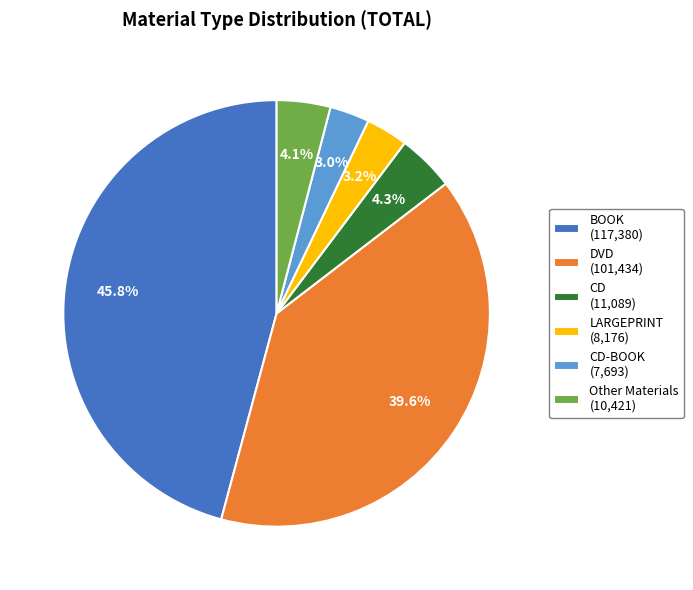

What portion of the pie excludes LARGEPRINT (8,176)?

96.8%